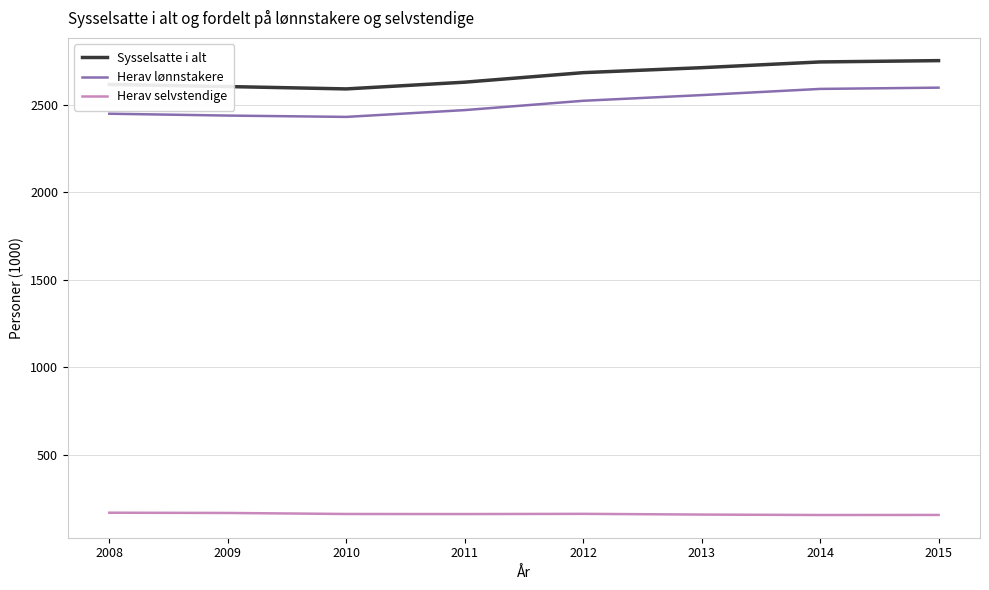

Which series changed the most between 2009 and 2014?

Herav lønnstakere